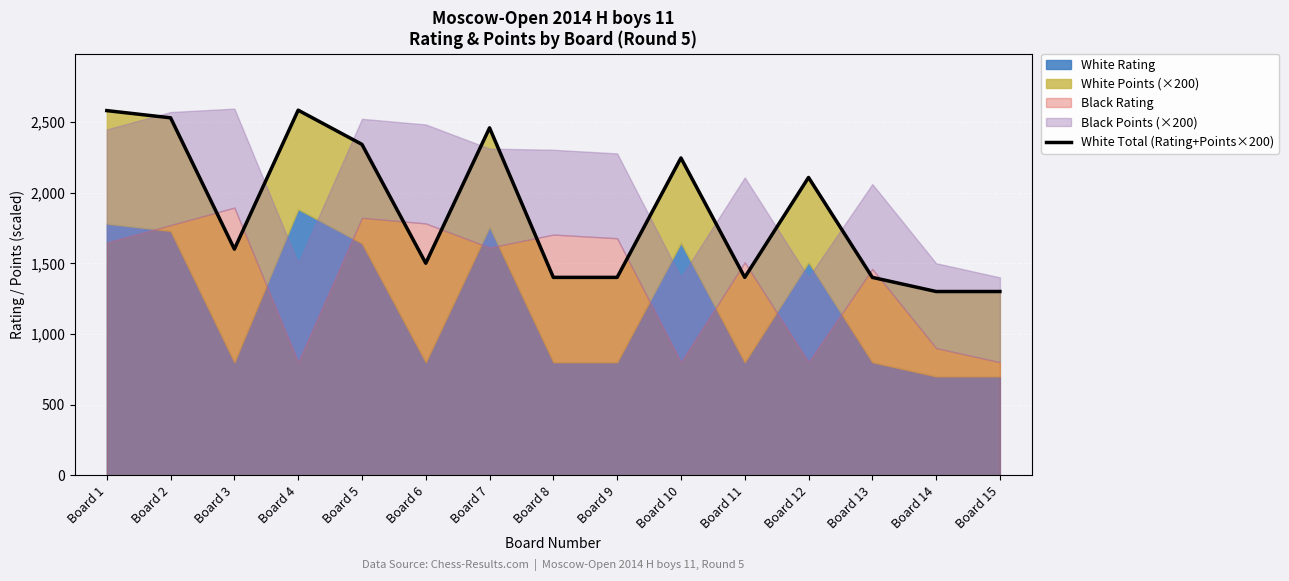

How many lines are shown in the chart?

1